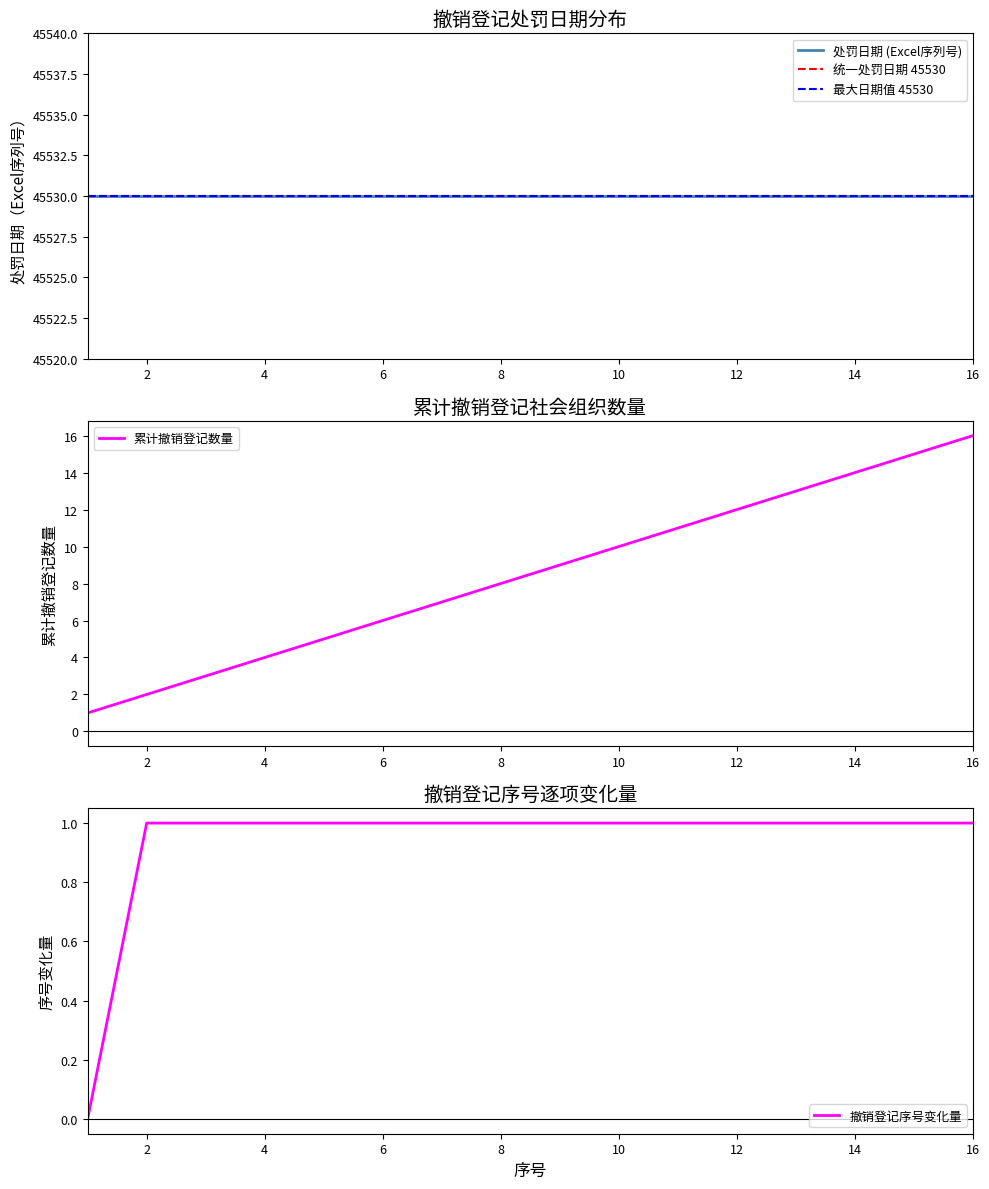

Reading left to right, transcribe all the data shown in this chart.

1=1	2=2	3=3	4=4	5=5	6=6	7=7	8=8	9=9	10=10	11=11	12=12	13=13	14=14	15=15	16=16